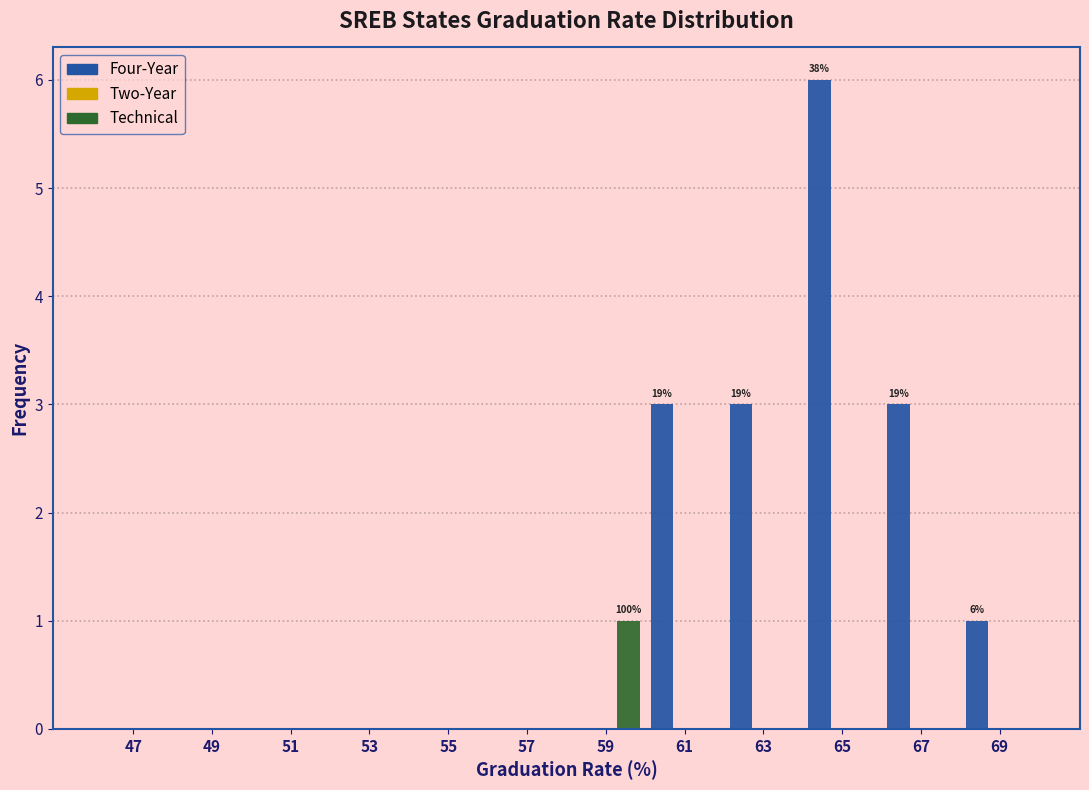

In the Technical series, which range on the x-axis has the tallest bar?

58 to 60